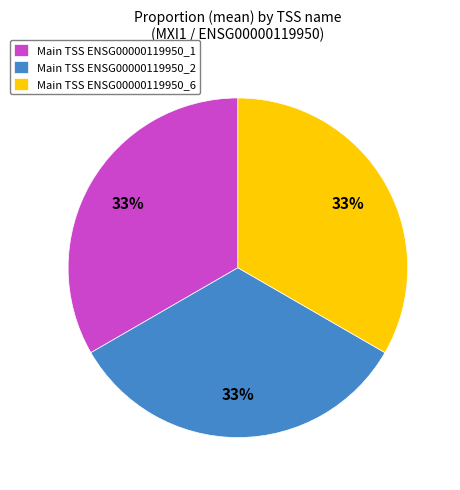

True or false: Main TSS ENSG00000119950_2 accounts for 23% of the total.

False